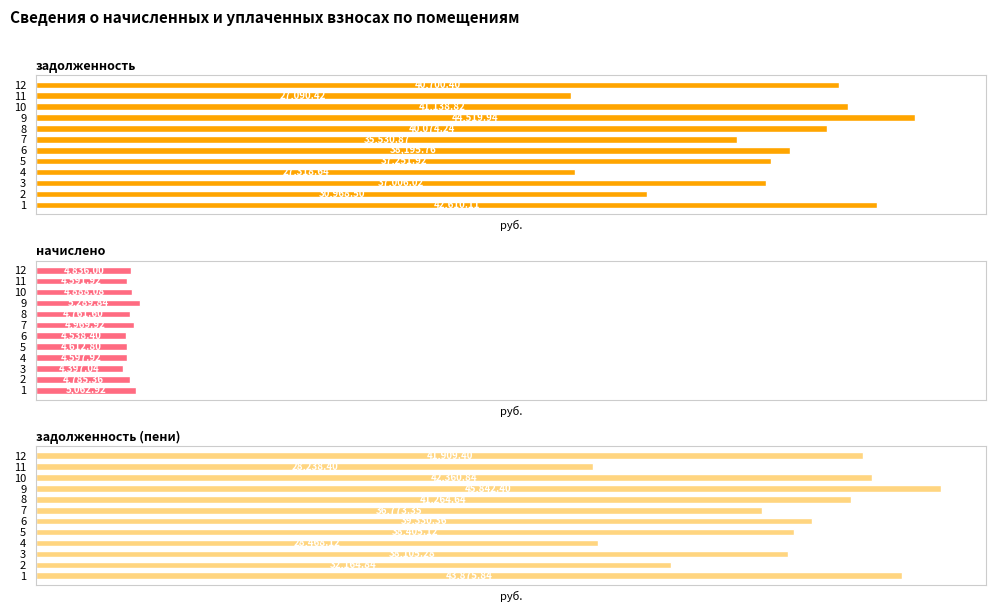

Which series has the largest total across all categories?

задолженность (пени)